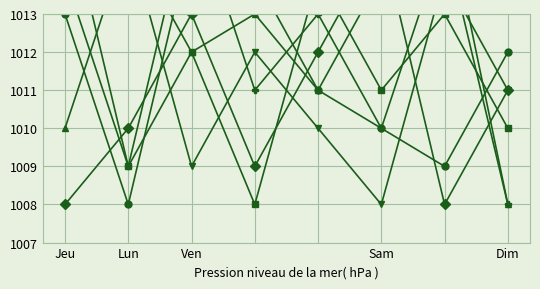

What is the smallest value displayed?

1008